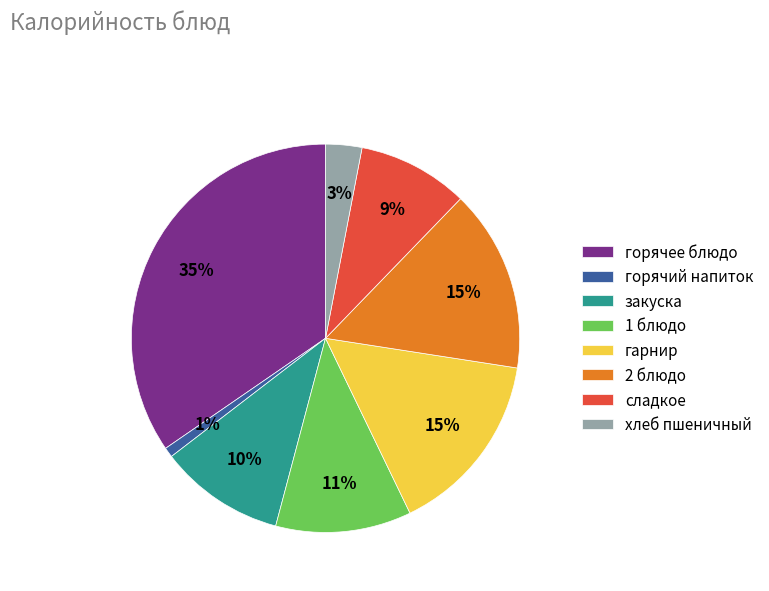

Is there any slice that represents more than half of the pie?

No